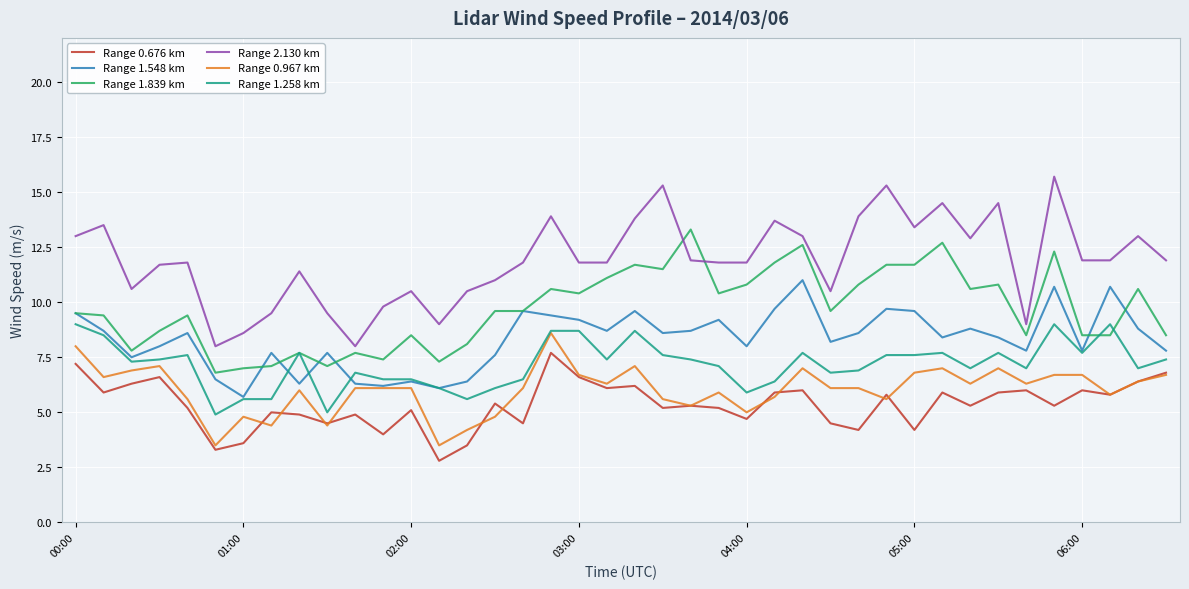

Reading left to right, extract all data points from this chart.

Range 0.676 km: 7.2	5.9	6.3	6.6	5.2	3.3	3.6	5.0	4.9	4.5	4.9	4.0	5.1	2.8	3.5	5.4	4.5	7.7	6.6	6.1	6.2	5.2	5.3	5.2	4.7	5.9	6.0	4.5	4.2	5.8	4.2	5.9	5.3	5.9	6.0	5.3	6.0	5.8	6.4	6.8
Range 1.548 km: 9.5	8.7	7.5	8.0	8.6	6.5	5.7	7.7	6.3	7.7	6.3	6.2	6.4	6.1	6.4	7.6	9.6	9.4	9.2	8.7	9.6	8.6	8.7	9.2	8.0	9.7	11.0	8.2	8.6	9.7	9.6	8.4	8.8	8.4	7.8	10.7	7.8	10.7	8.8	7.8
Range 1.839 km: 9.5	9.4	7.8	8.7	9.4	6.8	7.0	7.1	7.7	7.1	7.7	7.4	8.5	7.3	8.1	9.6	9.6	10.6	10.4	11.1	11.7	11.5	13.3	10.4	10.8	11.8	12.6	9.6	10.8	11.7	11.7	12.7	10.6	10.8	8.5	12.3	8.5	8.5	10.6	8.5
Range 2.130 km: 13.0	13.5	10.6	11.7	11.8	8.0	8.6	9.5	11.4	9.5	8.0	9.8	10.5	9.0	10.5	11.0	11.8	13.9	11.8	11.8	13.8	15.3	11.9	11.8	11.8	13.7	13.0	10.5	13.9	15.3	13.4	14.5	12.9	14.5	9.0	15.7	11.9	11.9	13.0	11.9
Range 0.967 km: 8.0	6.6	6.9	7.1	5.6	3.5	4.8	4.4	6.0	4.4	6.1	6.1	6.1	3.5	4.2	4.8	6.1	8.6	6.7	6.3	7.1	5.6	5.3	5.9	5.0	5.7	7.0	6.1	6.1	5.6	6.8	7.0	6.3	7.0	6.3	6.7	6.7	5.8	6.4	6.7
Range 1.258 km: 9.0	8.5	7.3	7.4	7.6	4.9	5.6	5.6	7.7	5.0	6.8	6.5	6.5	6.1	5.6	6.1	6.5	8.7	8.7	7.4	8.7	7.6	7.4	7.1	5.9	6.4	7.7	6.8	6.9	7.6	7.6	7.7	7.0	7.7	7.0	9.0	7.7	9.0	7.0	7.4